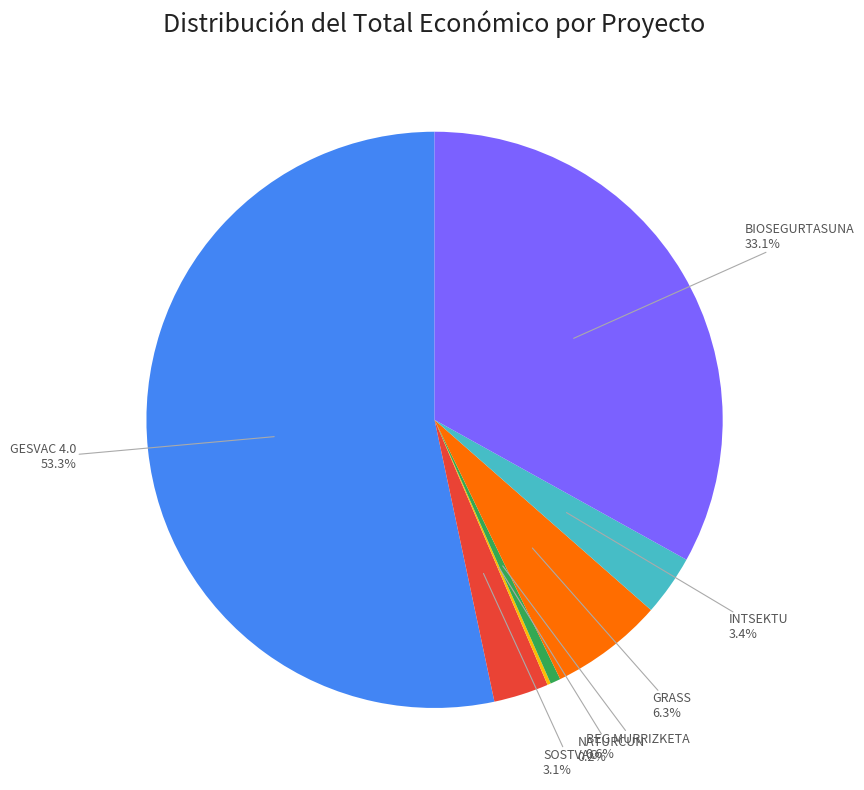

To the nearest percent, what is the average slice percentage?

14%